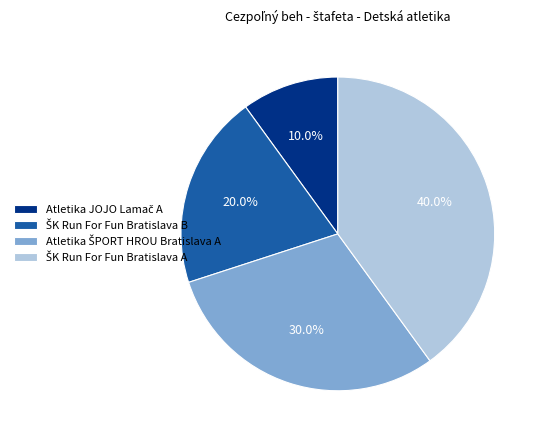

Does any single category account for the majority?

No